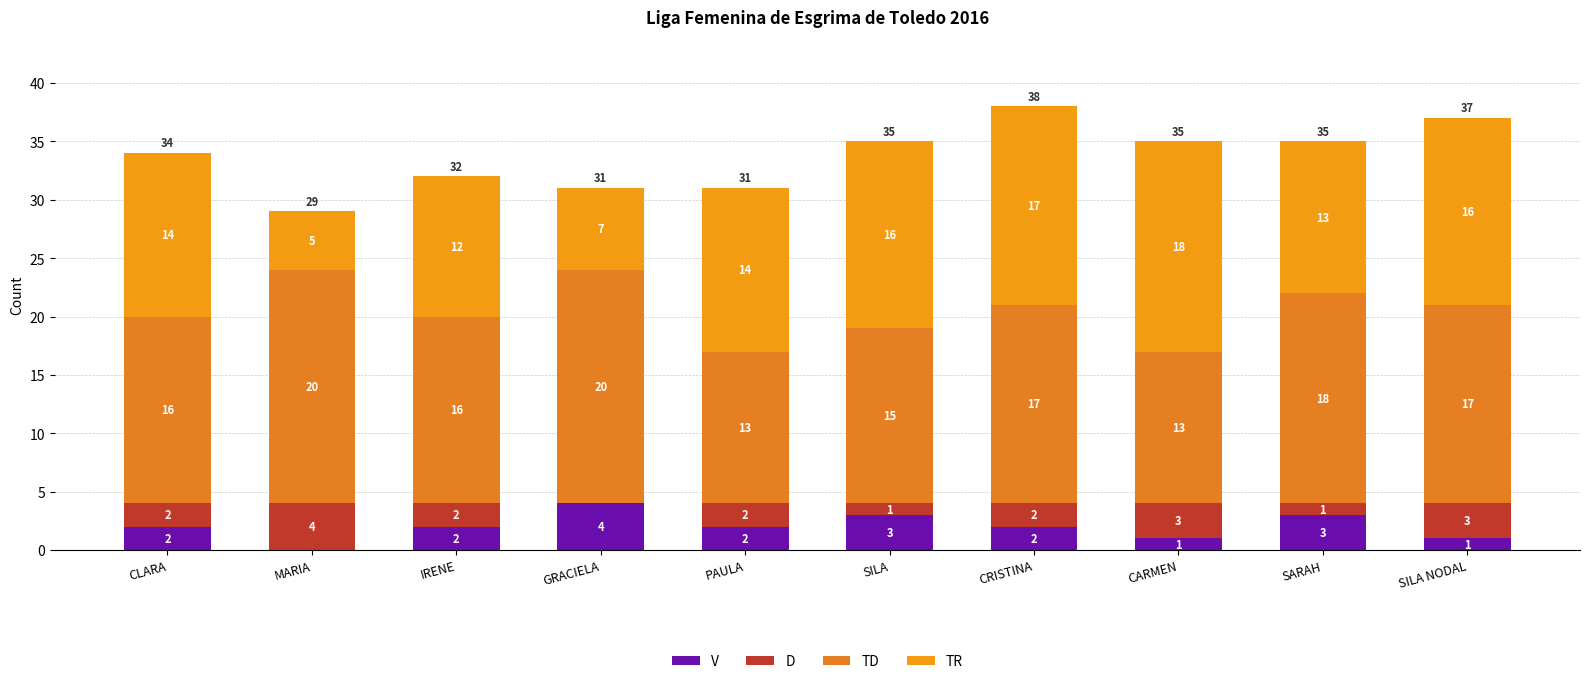

What position from the right is SARAH?

2